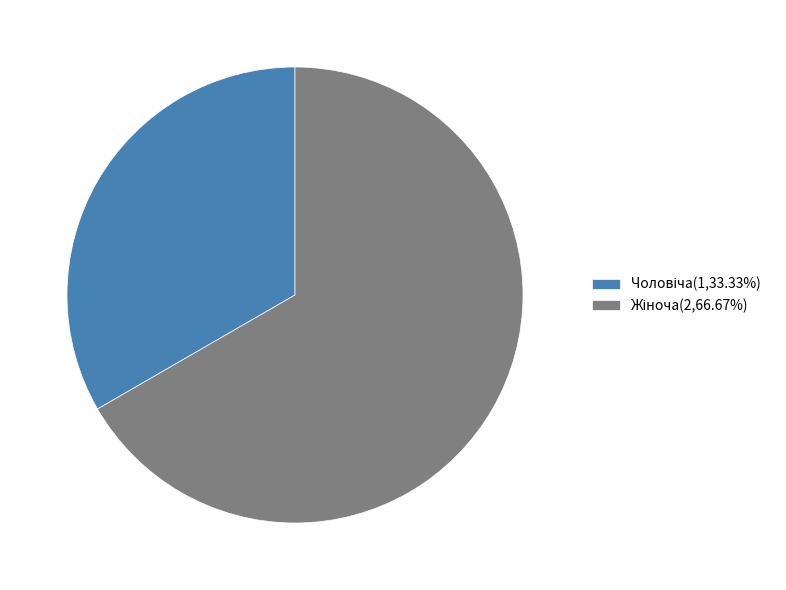

Is there a majority slice in this chart?

Yes